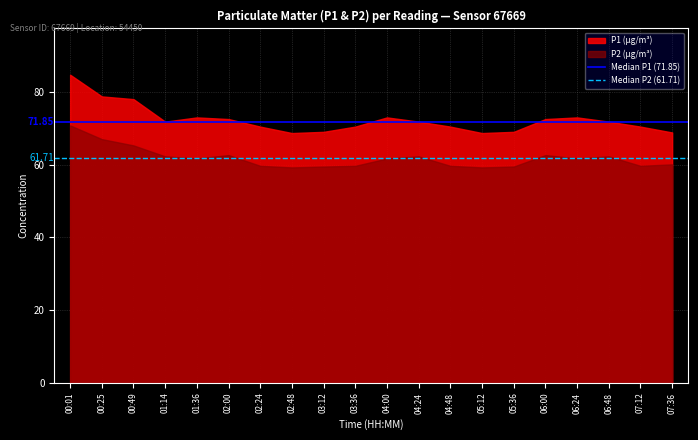

What is the difference between the highest and lowest values at 00:25?

10.1